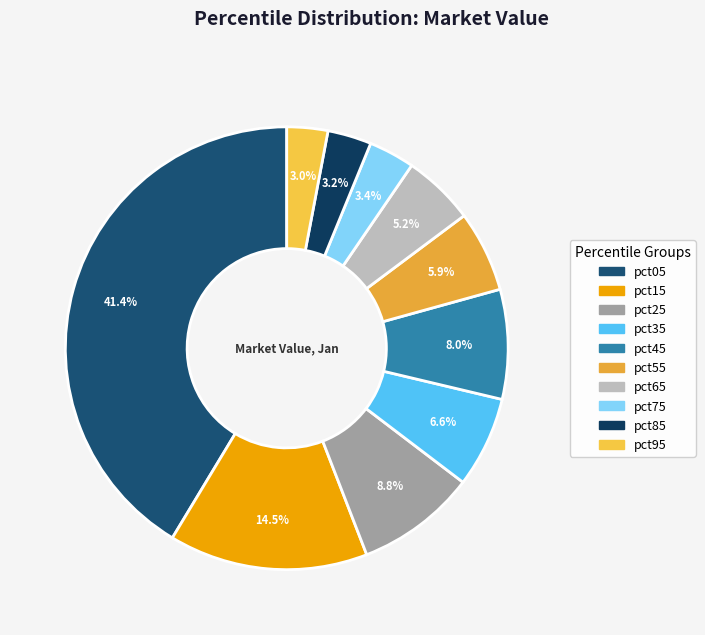

What is the total percentage of pct85 and pct35?

9.8%